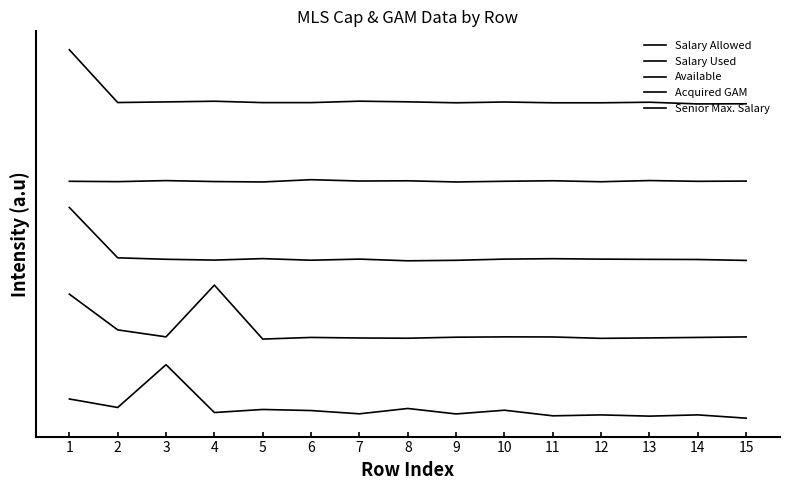

Is this an area chart (filled region under the line)?

No